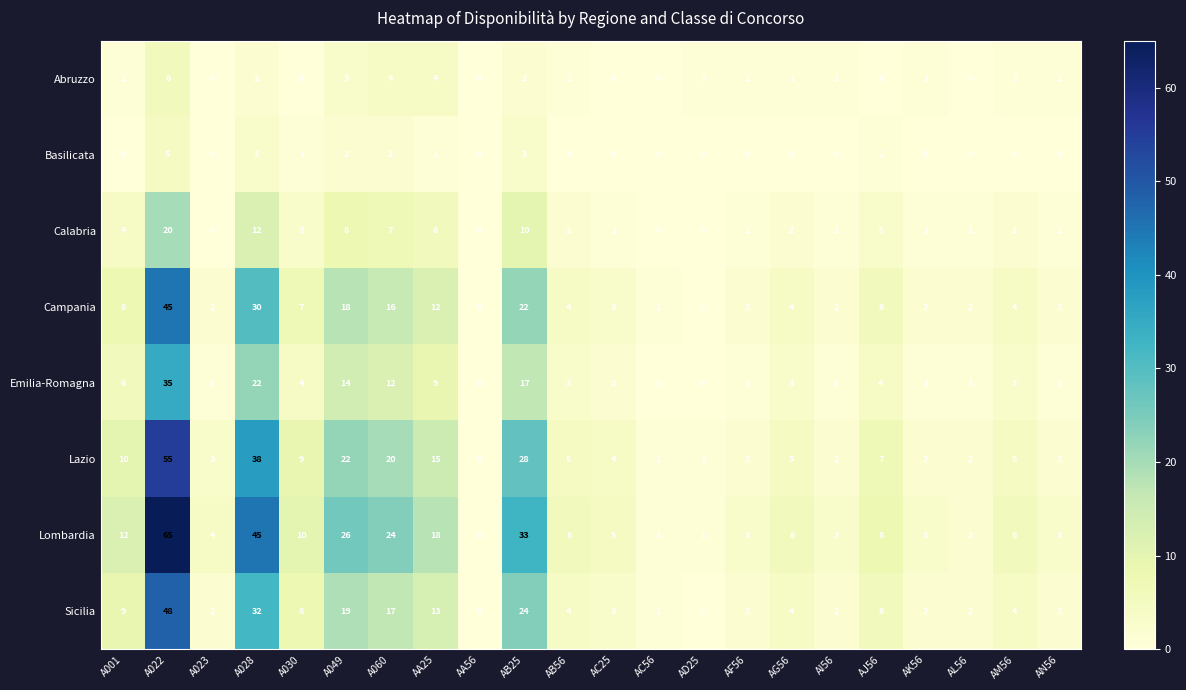

What is the average value of the Campania series?

9